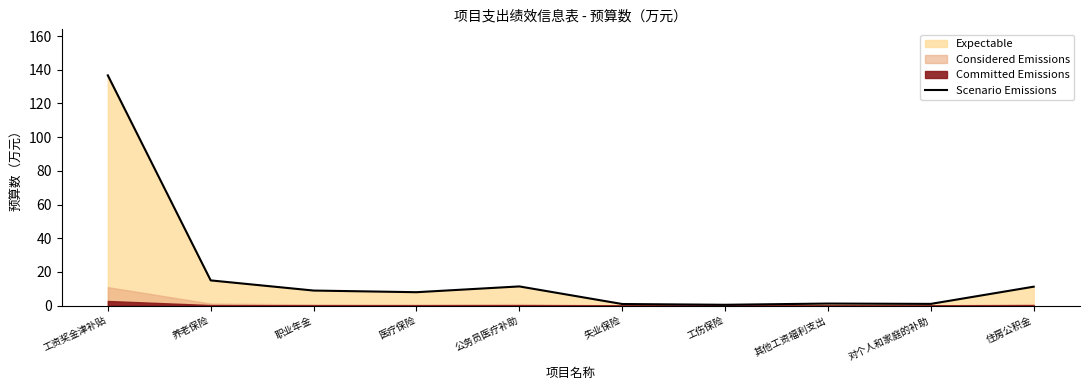

True or false: the data shows 4.1 at 职业年金.

False